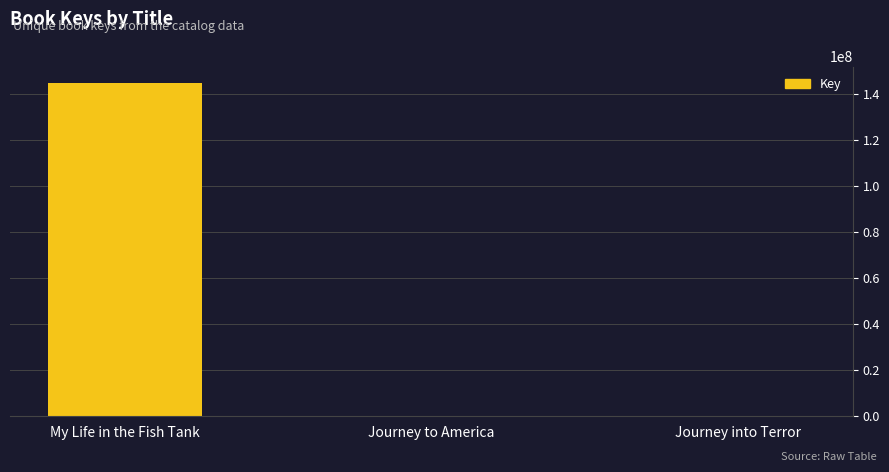

The chart shows a value of 144627871 at My Life in the Fish Tank. True or false?

True